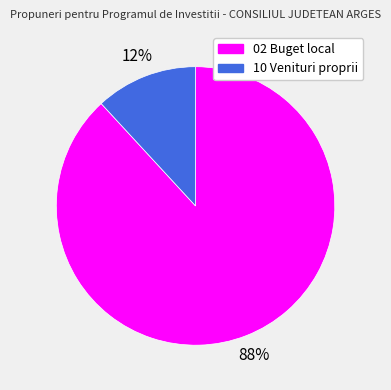

Between 02 Buget local and 10 Venituri proprii, which is larger?

02 Buget local